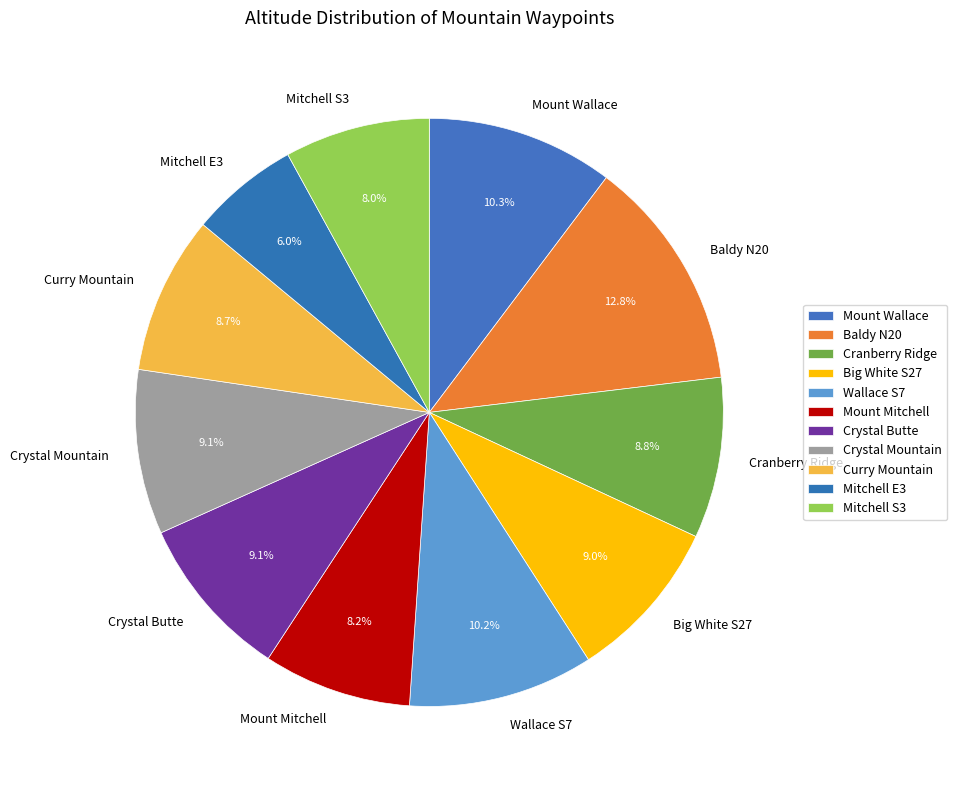

Which has a higher value, Crystal Butte or Mount Wallace?

Mount Wallace